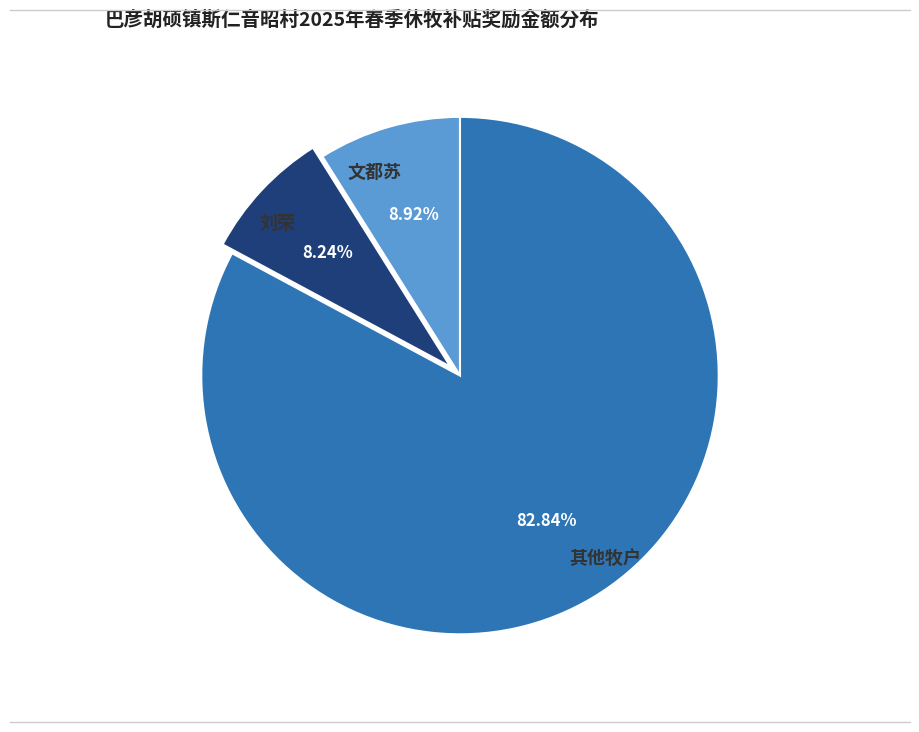

Which has a higher value, 文都苏 or 其他牧户?

其他牧户